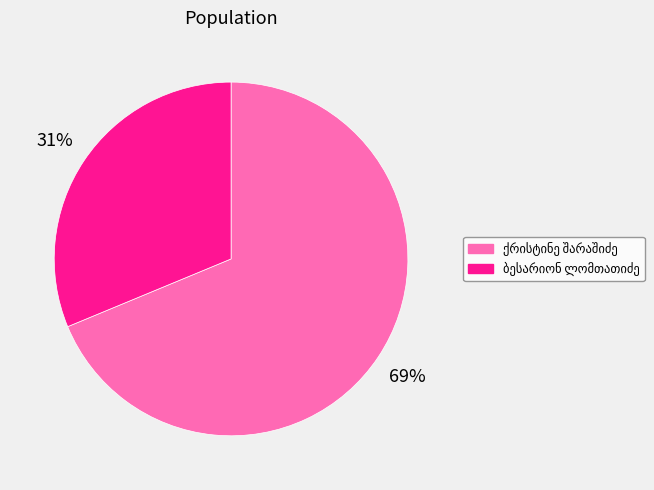

Is there a majority slice in this chart?

Yes